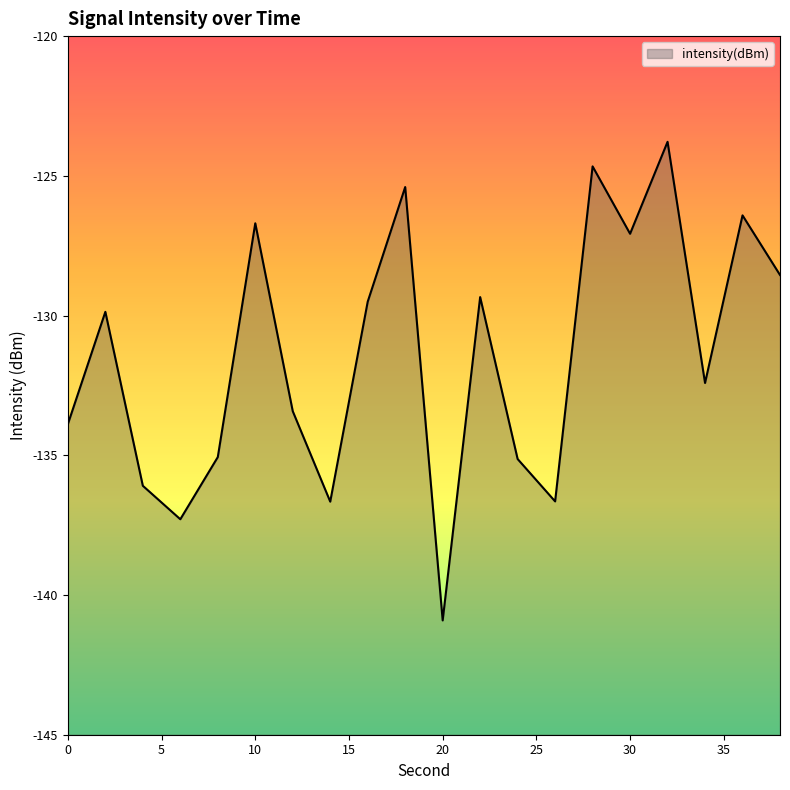

Where is the data nearest to the value -132?

34